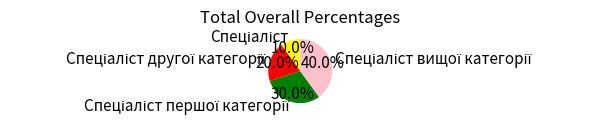

Is there any slice that represents more than half of the pie?

No